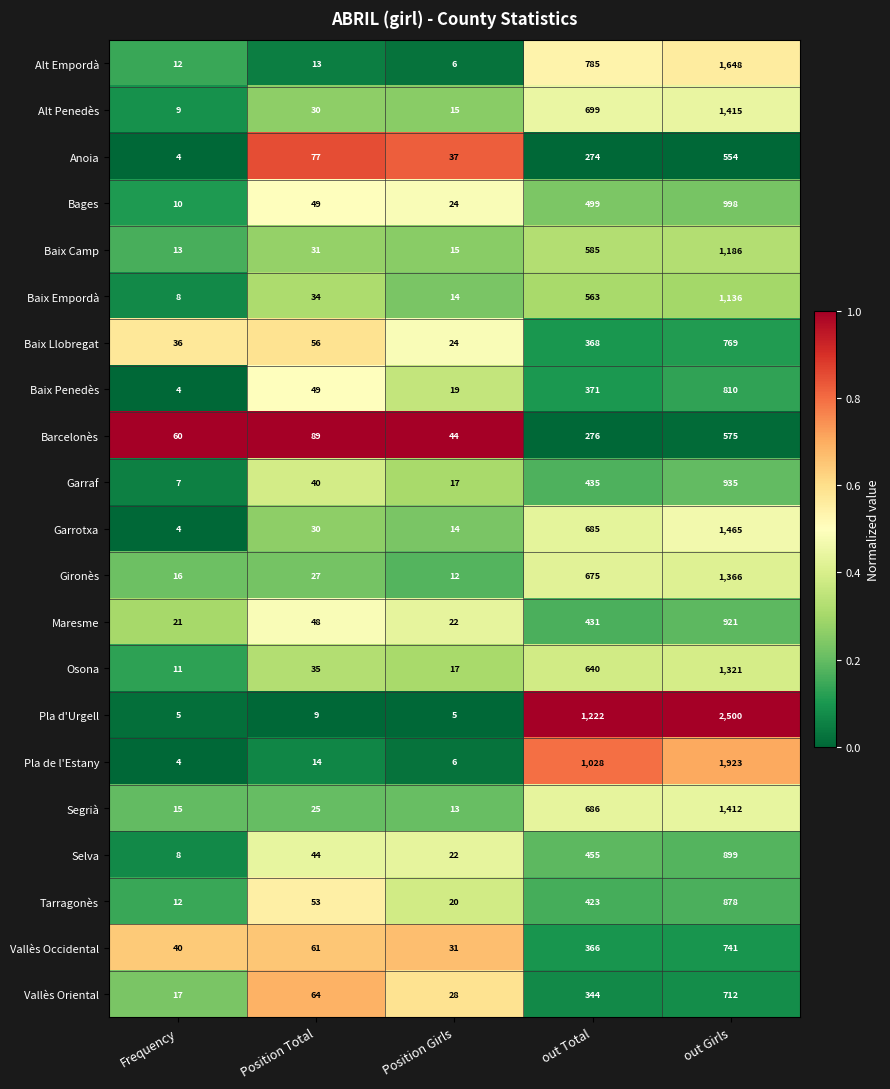

What is the total value across all series at Frequency?

316